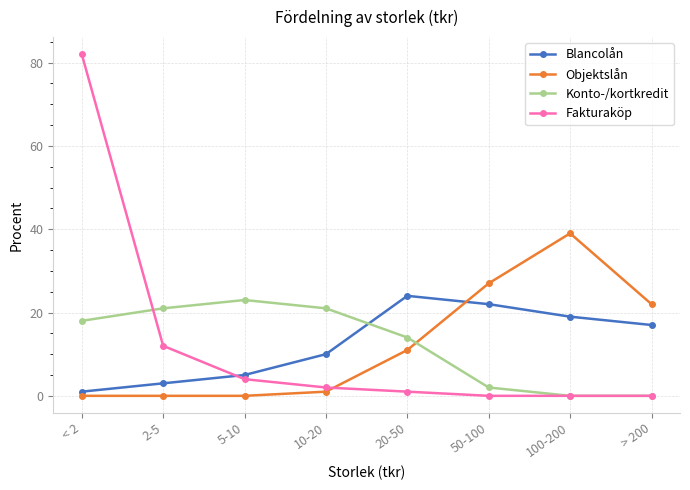

How many lines are shown in the chart?

4